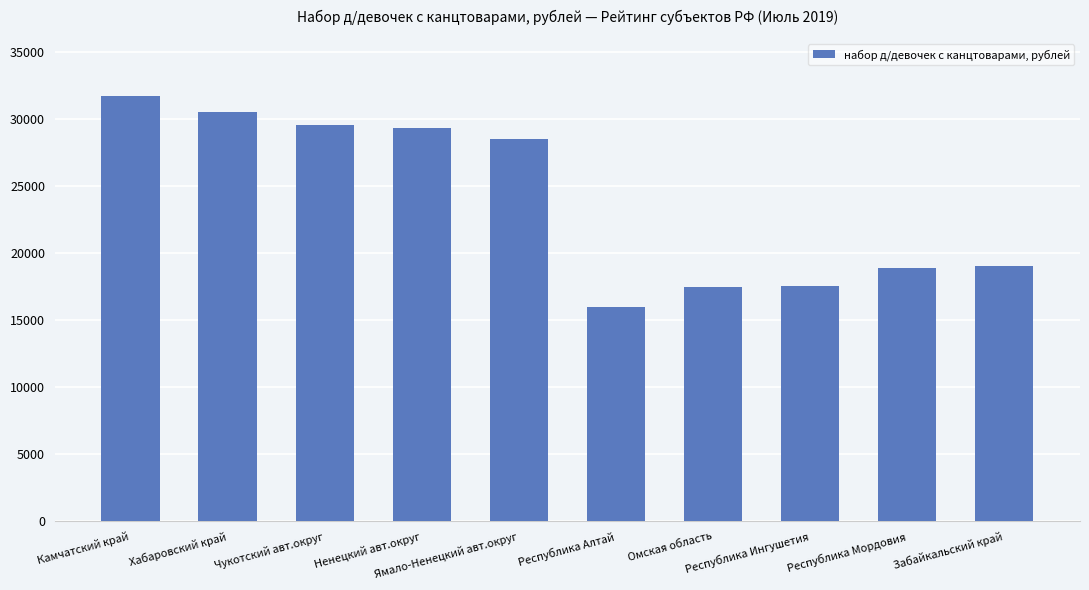

What is the value of the 1st bar from the left?

31737.8